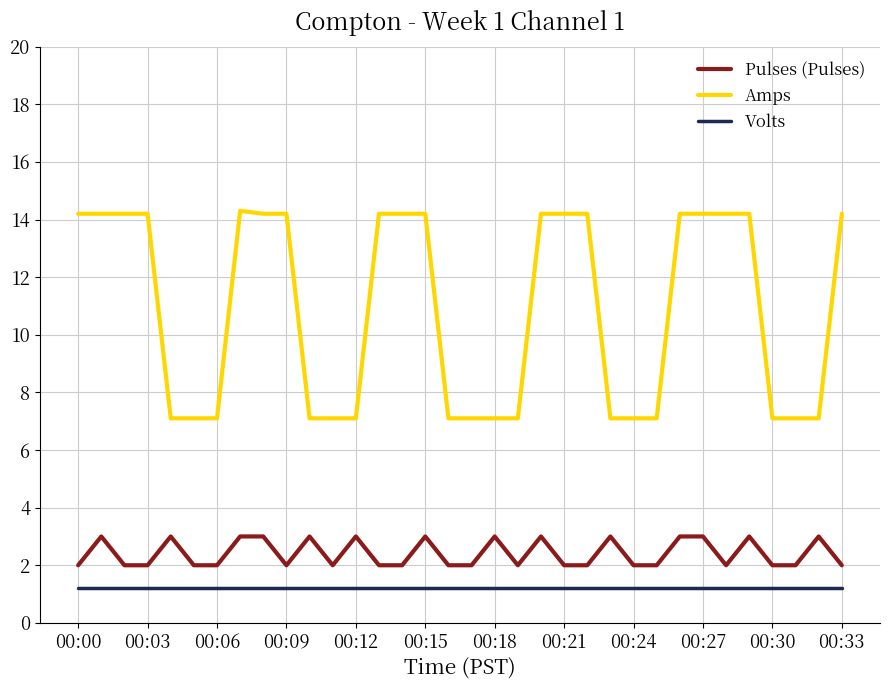

Which series has the largest total across all categories?

Amps